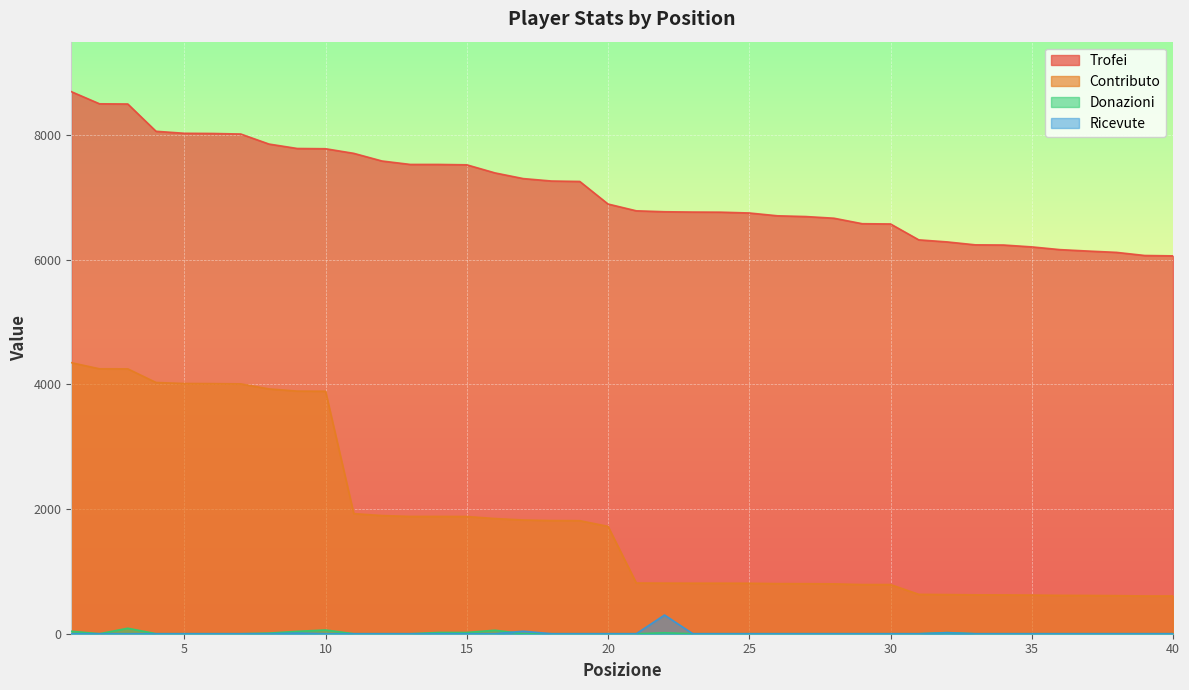

At how many categories does at least one series exceed 986?

40